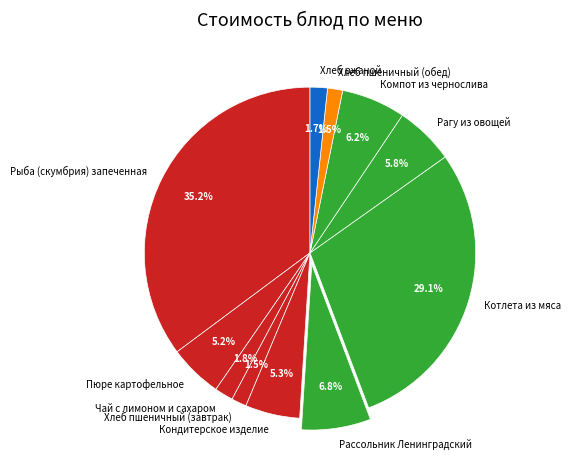

Does Хлеб ржаной represent more than half of the total?

No